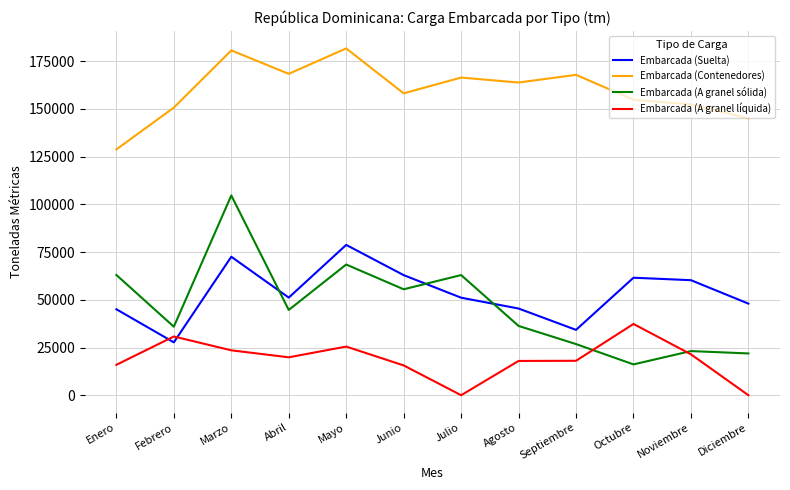

True or false: Embarcada (A granel sólida) has a value of 27107 at Octubre.

False